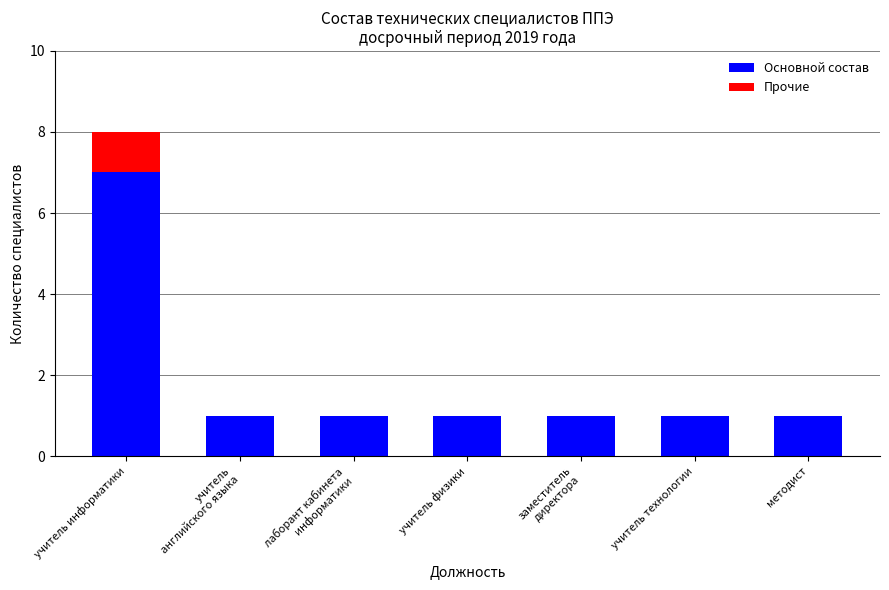

The value of Основной состав at учитель физики is 1. True or false?

True